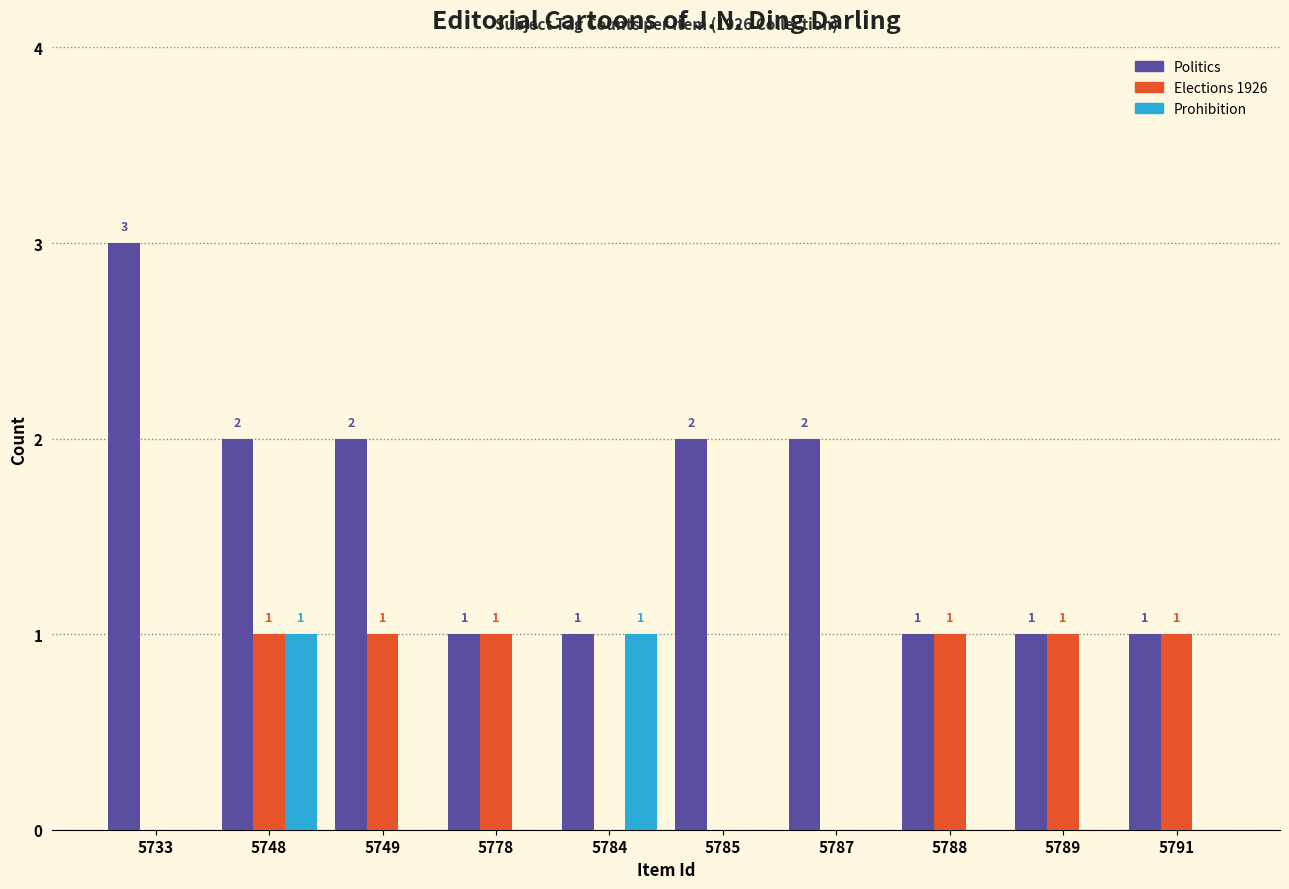

Reading left to right, list all the values displayed in this chart.

Politics: 5733=3	5748=2	5749=2	5778=1	5784=1	5785=2	5787=2	5788=1	5789=1	5791=1
Elections 1926: 5733=0	5748=1	5749=1	5778=1	5784=0	5785=0	5787=0	5788=1	5789=1	5791=1
Prohibition: 5733=0	5748=1	5749=0	5778=0	5784=1	5785=0	5787=0	5788=0	5789=0	5791=0